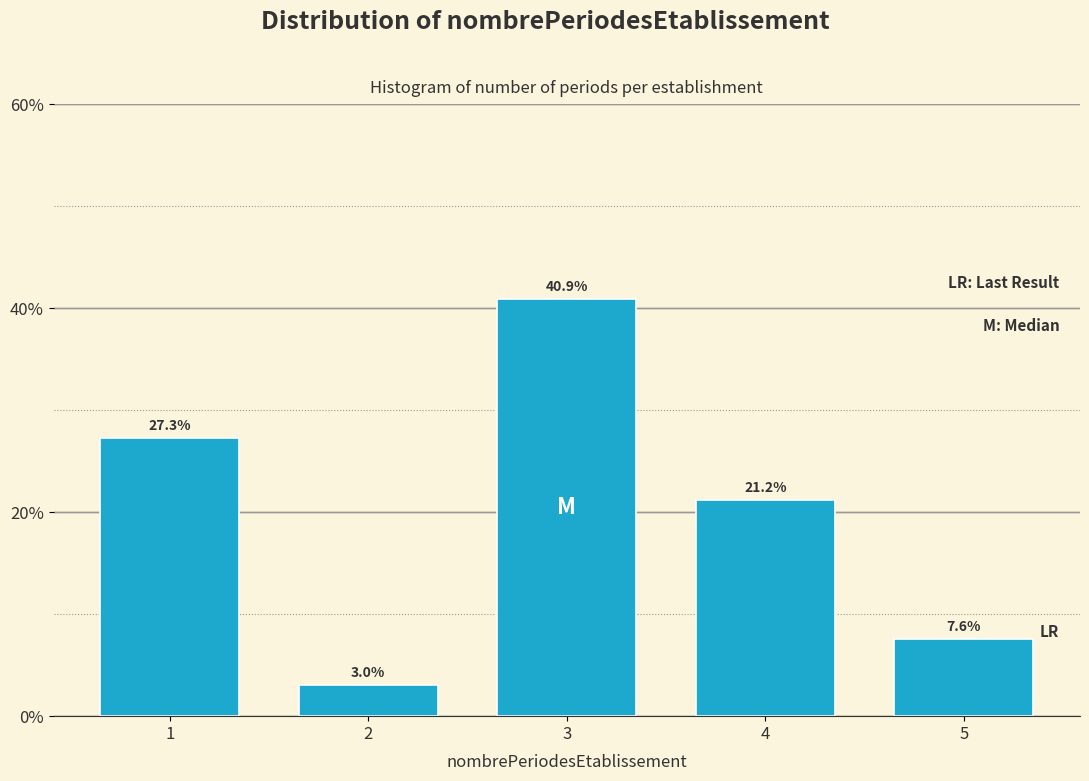

Reading left to right, list all the values displayed in this chart.

1=27.3	2=3.0	3=40.9	4=21.2	5=7.6